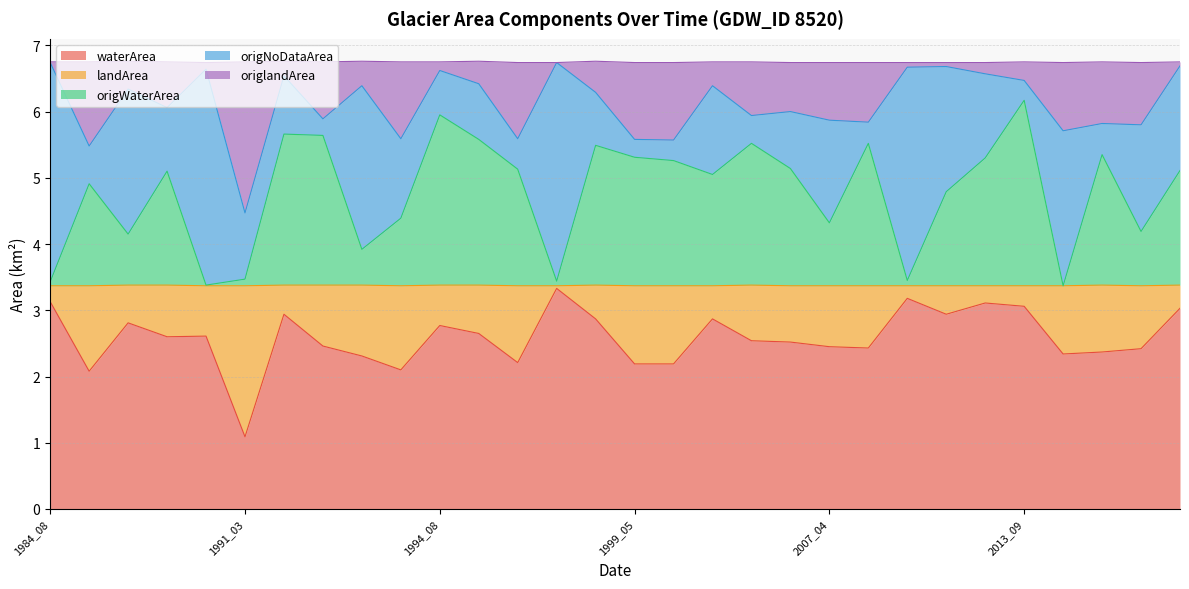

In origlandArea, how many points are lower than both neighbors (excluding endpoints)?

11